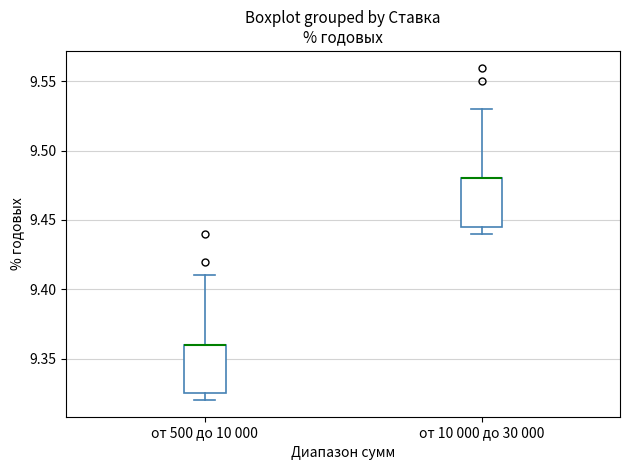

Reading left to right, transcribe this box plot: for each box, give where its median line is, the range the box spans, and where its two whiskers end, as read against the y-axis. The values are not printed on the chart, so give them approximately, as read against the axis.

от 500 до 10 000: median 9.360 (drawn on the box's upper edge), box 9.325 to 9.360, whiskers 9.320 to 9.410
от 10 000 до 30 000: median 9.480 (drawn on the box's upper edge), box 9.445 to 9.480, whiskers 9.440 to 9.530